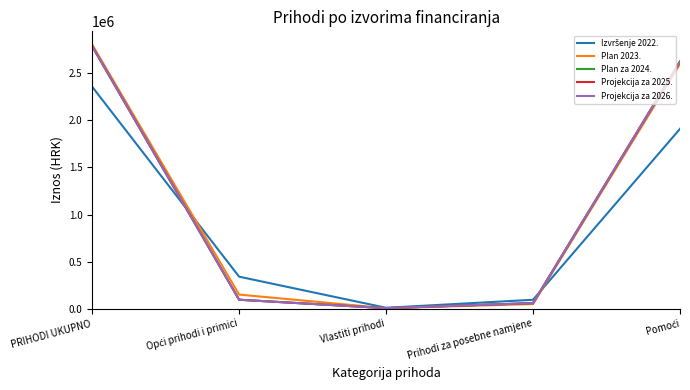

Is this an area chart (filled region under the line)?

No